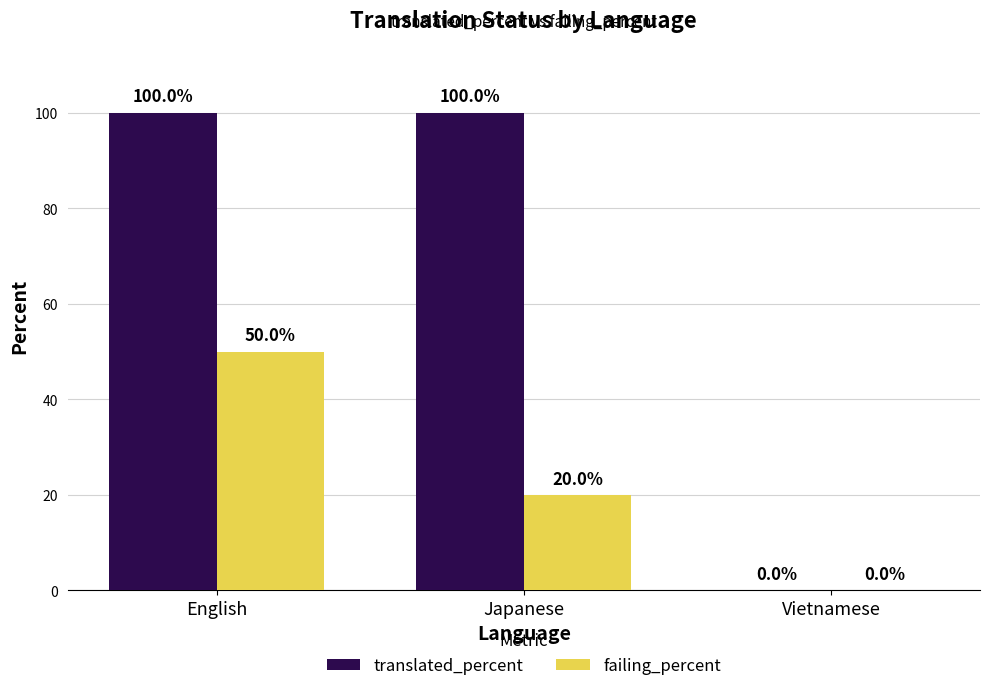

The translated_percent series shows 100 at Japanese. True or false?

True